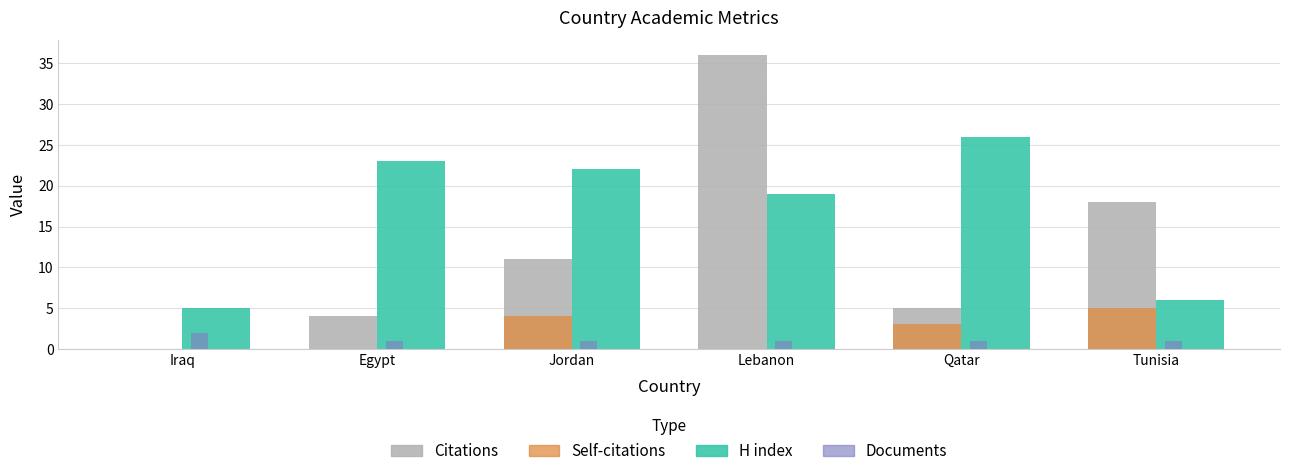

Between Egypt and Jordan, which series saw the biggest shift?

Citations